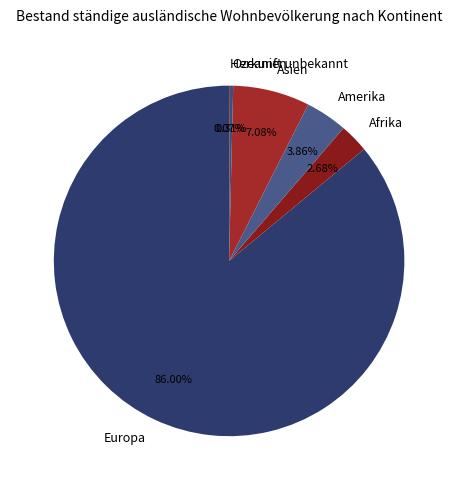

Between Asien and Amerika, which is larger?

Asien